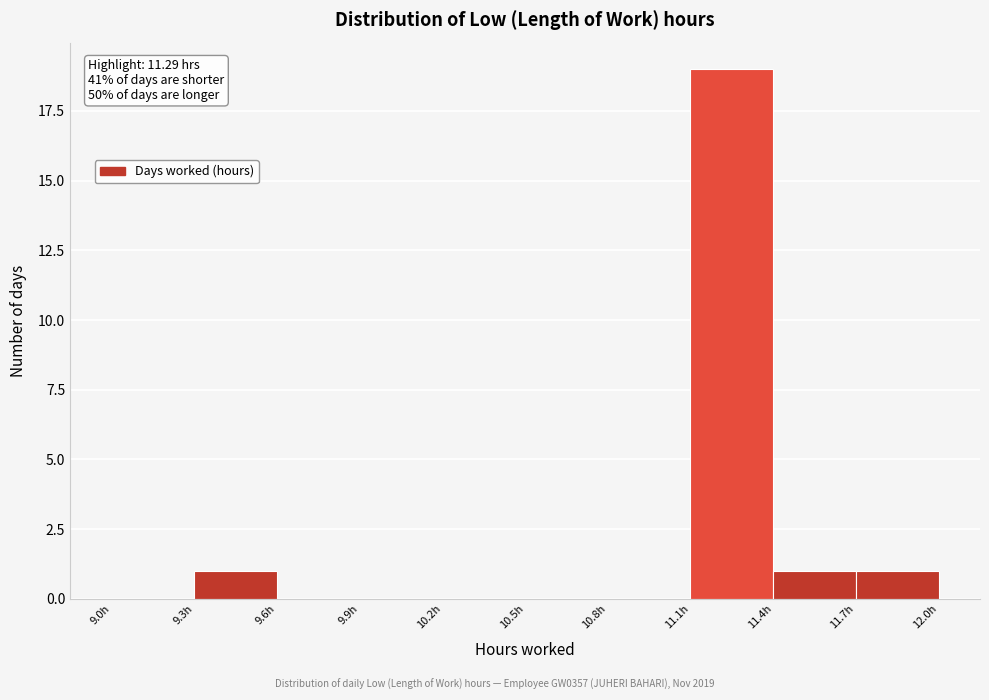

Over which range of the x-axis is the bar tallest?

11.1 to 11.4